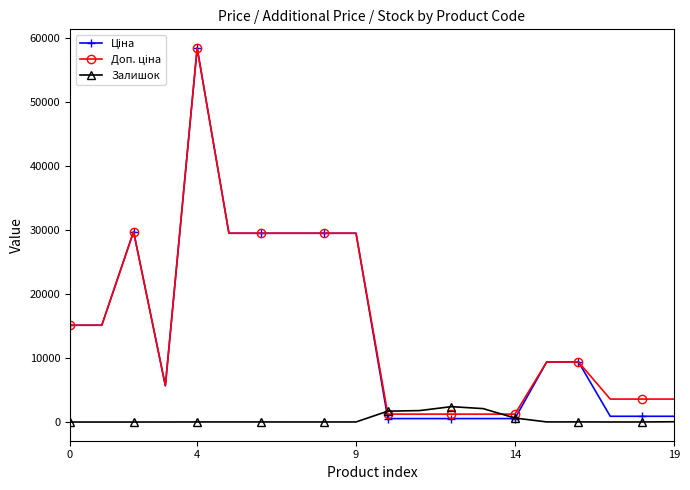

What is the highest value of the Залишок series?

2401.0